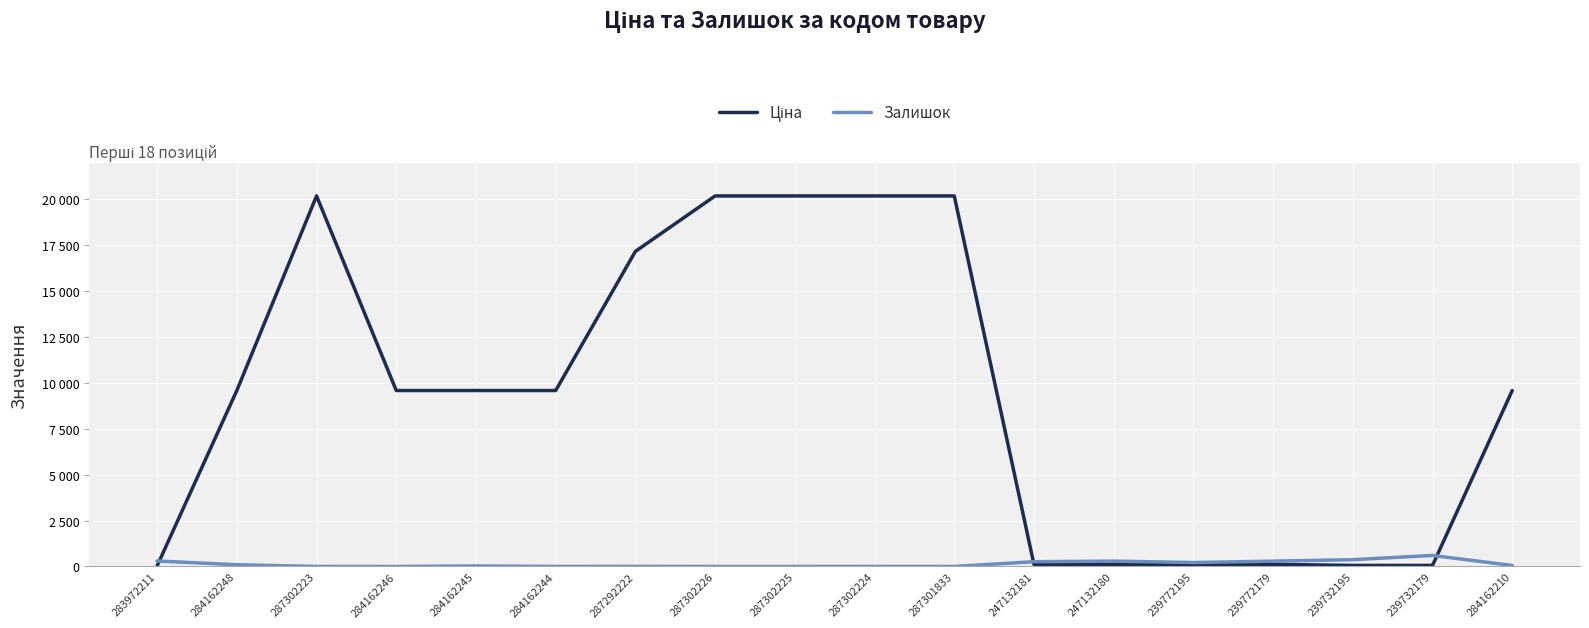

Reading left to right, what are all the values shown in this chart?

Ціна: 283972211=32.0	284162248=9585.4	287302223=20186.0	284162246=9585.4	284162245=9585.4	284162244=9585.4	287292222=17165.0	287302226=20186.0	287302225=20186.0	287302224=20186.0	287301833=20186.0	247132181=115.4	247132180=115.4	239772195=115.4	239772179=115.4	239732195=57.7	239732179=57.7	284162210=9585.4
Залишок: 283972211=299.0	284162248=94.0	287302223=1.0	284162246=0.0	284162245=27.0	284162244=1.0	287292222=5.0	287302226=0.0	287302225=0.0	287302224=3.0	287301833=0.0	247132181=260.0	247132180=290.0	239772195=215.0	239772179=290.0	239732195=370.0	239732179=601.0	284162210=54.0